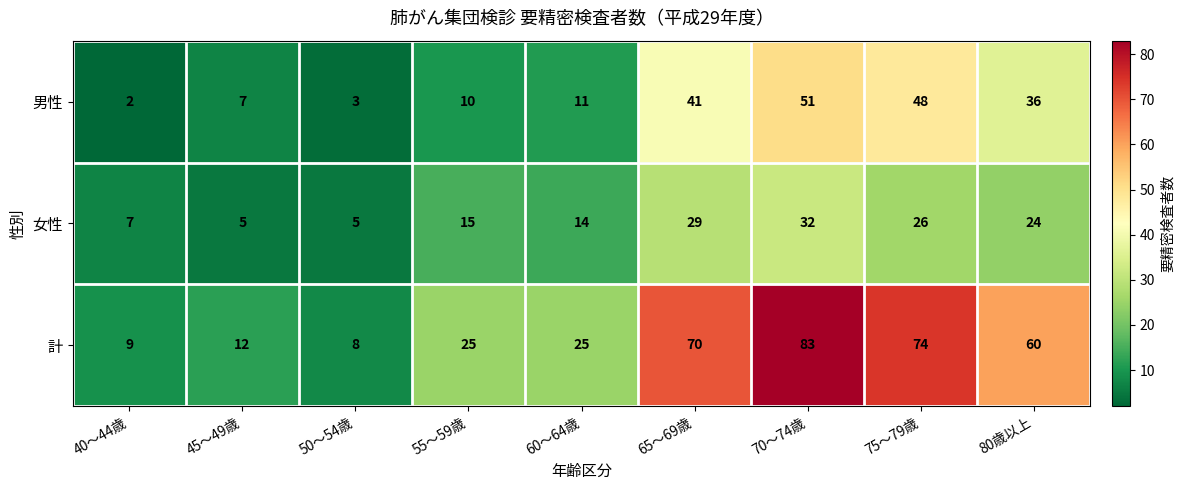

List the series in order of their overall mean, lowest first.

女性, 男性, 計